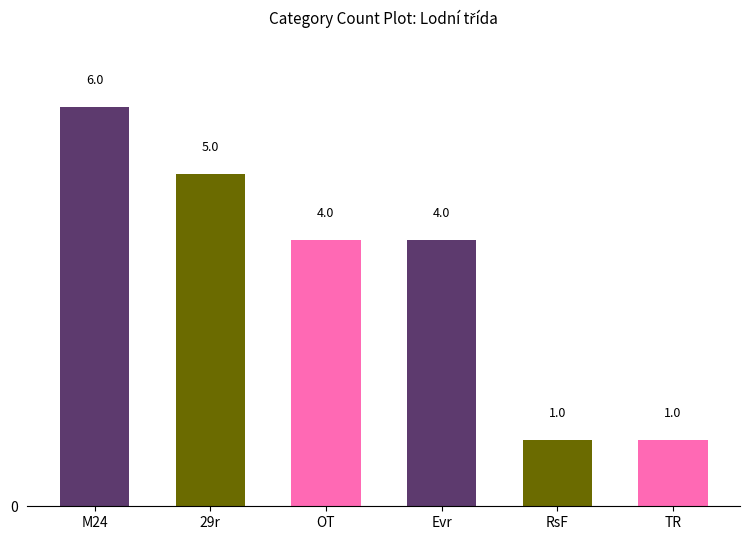

What is the ratio of the value at RsF to the value at 29r?

0.2